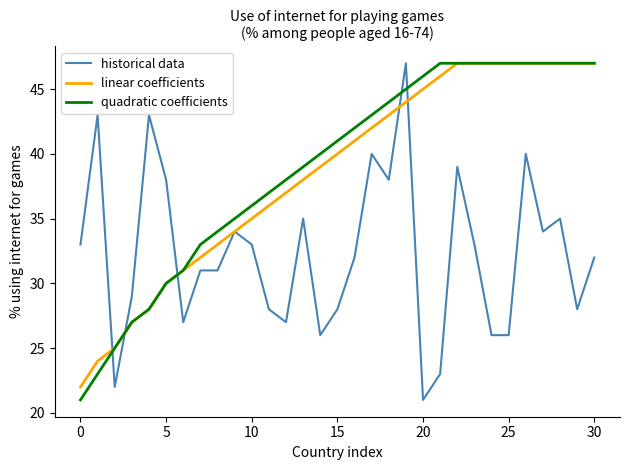

Which series ends up on top after the final intersection of historical data and quadratic coefficients?

quadratic coefficients